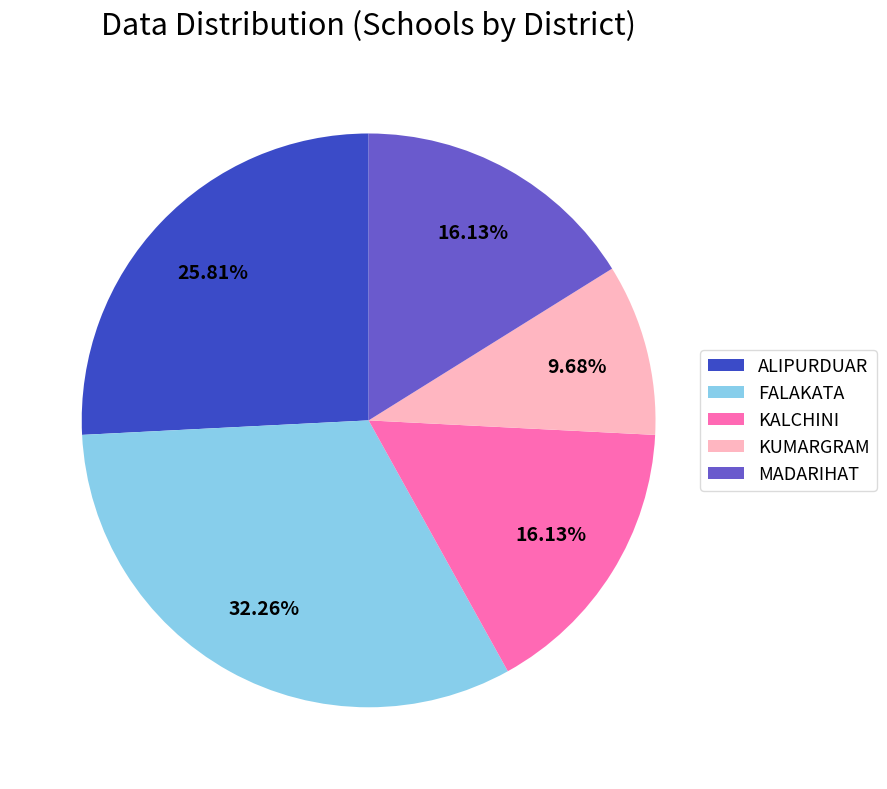

The KUMARGRAM slice represents 1% of the pie. True or false?

False